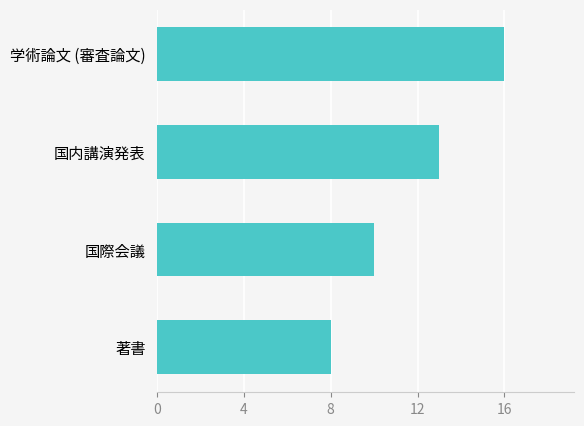

What is the change in value from 国内講演発表 to 国際会議?

-3